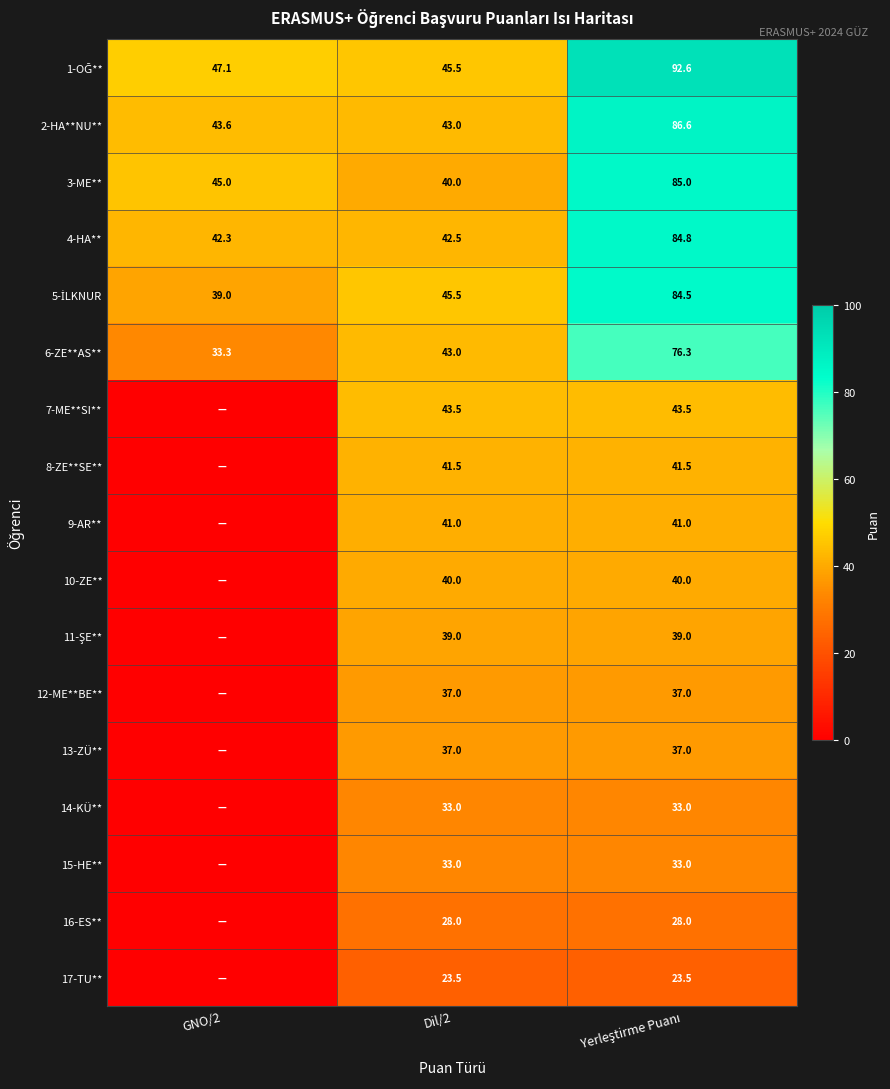

What is the total value across all series at Dil/2?

656.0